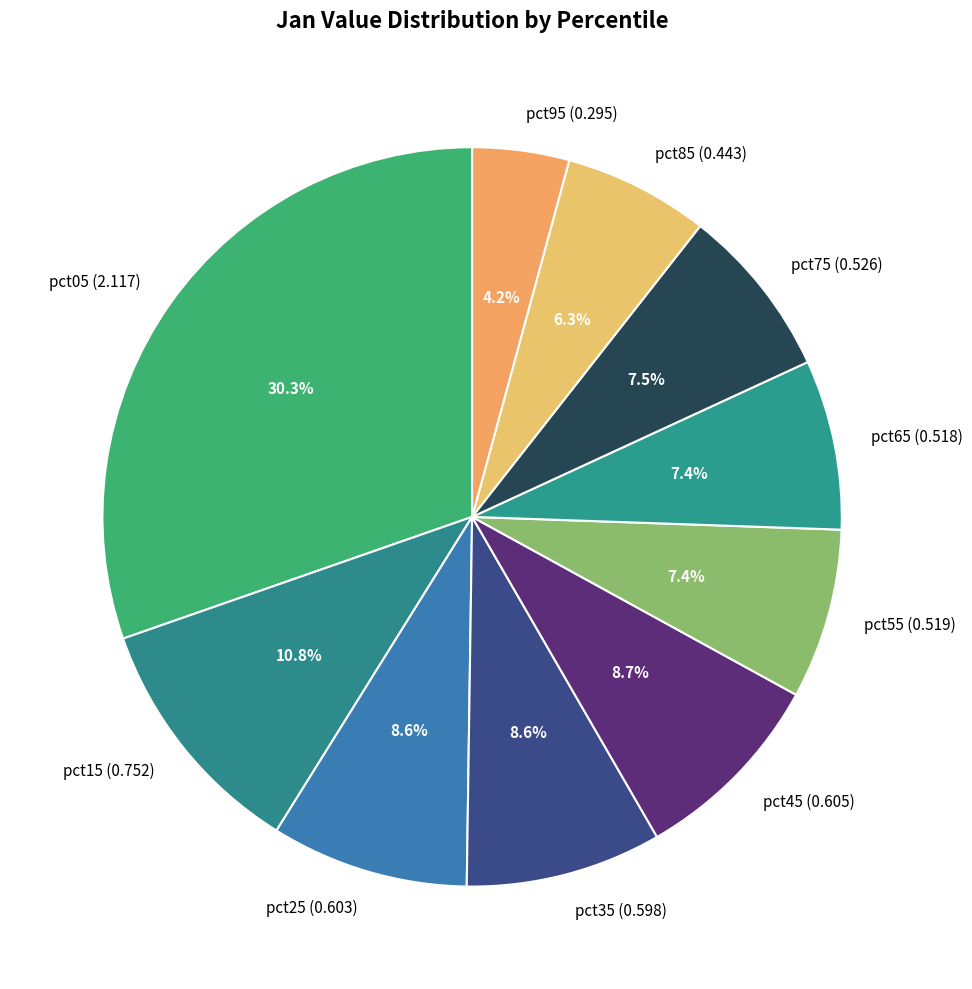

How many slices are in this pie chart?

10